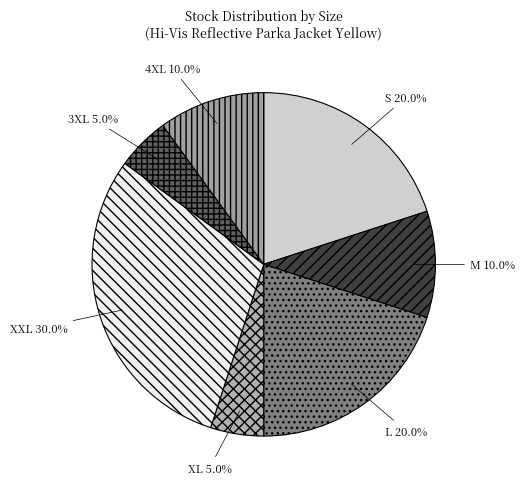

How many segments does this pie chart have?

7